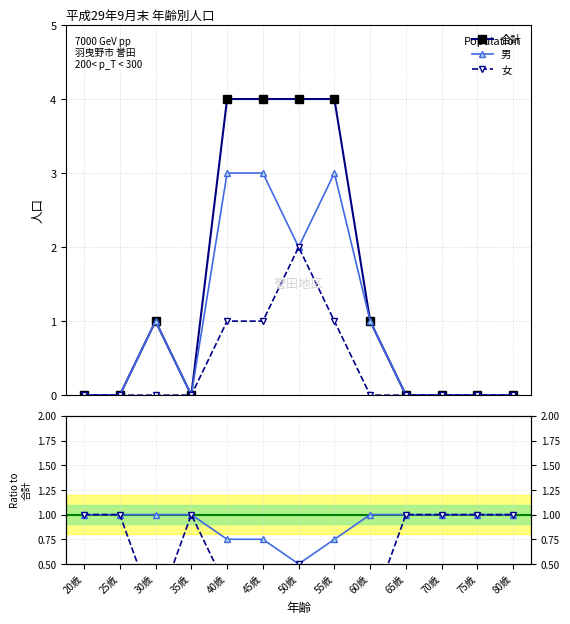

Where is 女 nearest to the value 1?

40歳